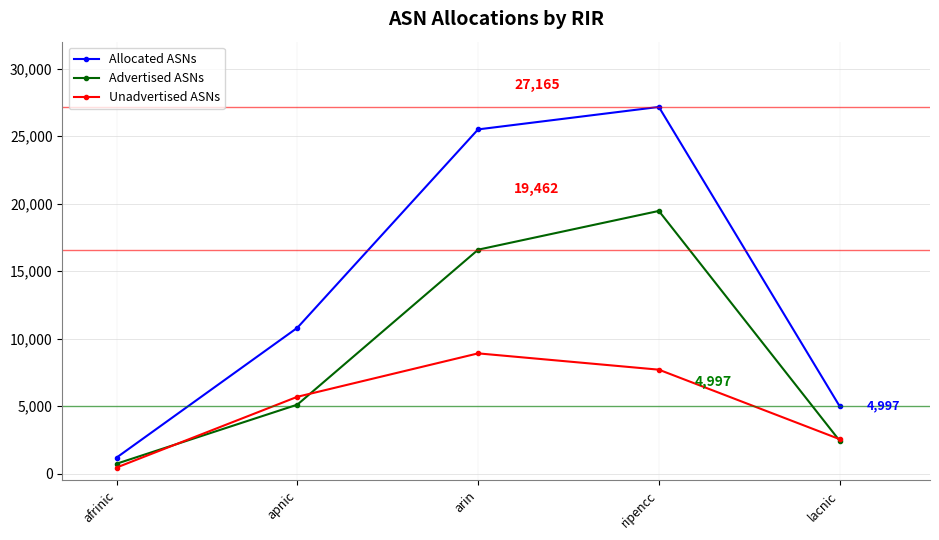

At how many categories does at least one series exceed 19620?

2